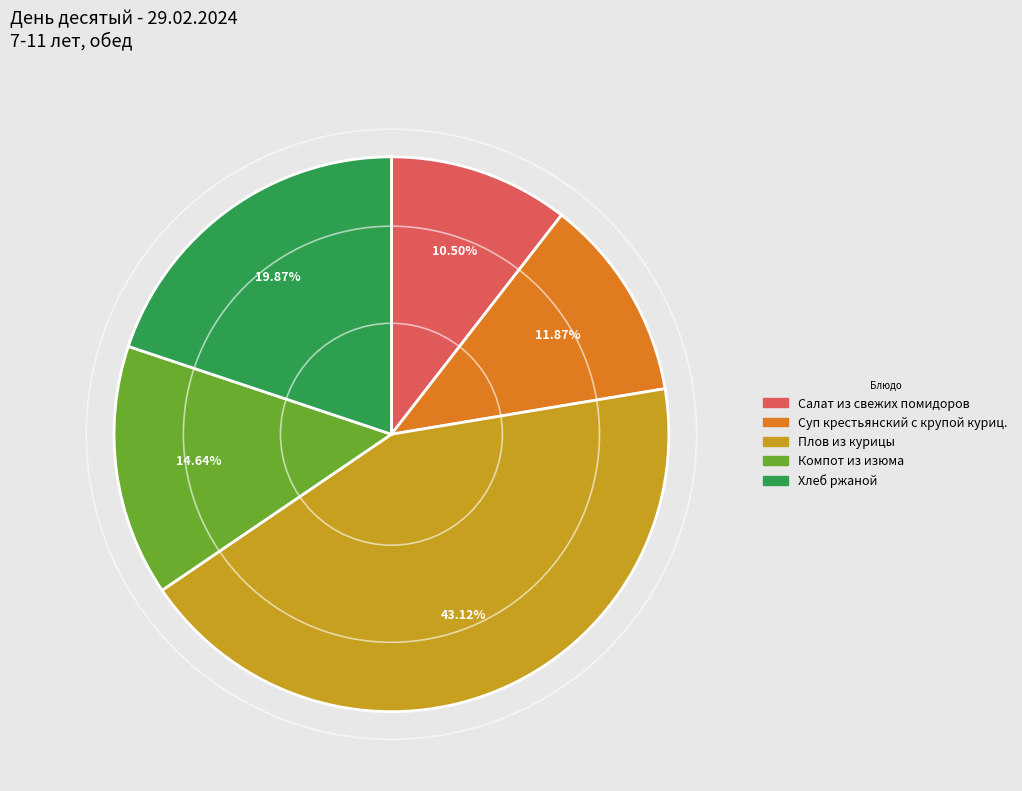

Does Плов из курицы represent more than half of the total?

No